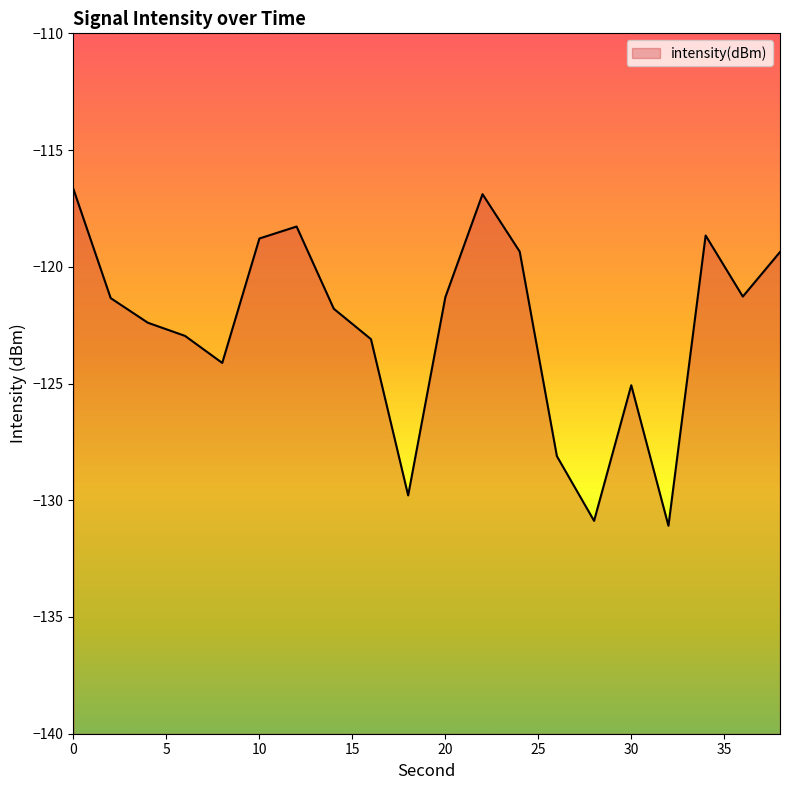

Rank the categories by value from highest to lowest.

0, 22, 12, 34, 10, 24, 38, 36, 20, 2, 14, 4, 6, 16, 8, 30, 26, 18, 28, 32